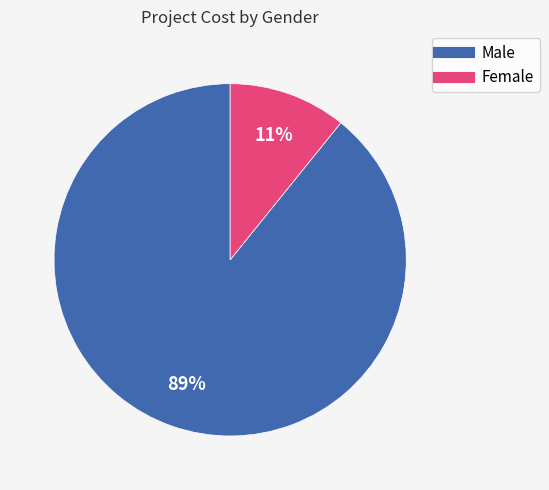

Is there a majority slice in this chart?

Yes